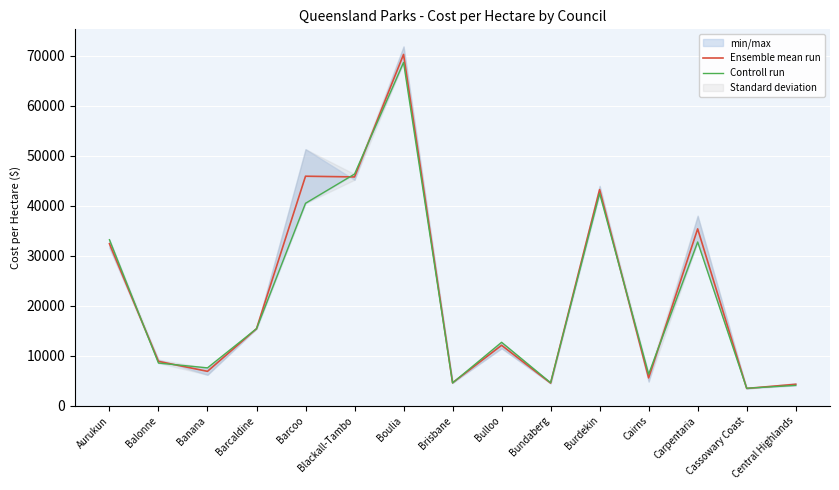

Between which two adjacent categories do Ensemble mean run and Controll run first intersect?

Aurukun and Balonne